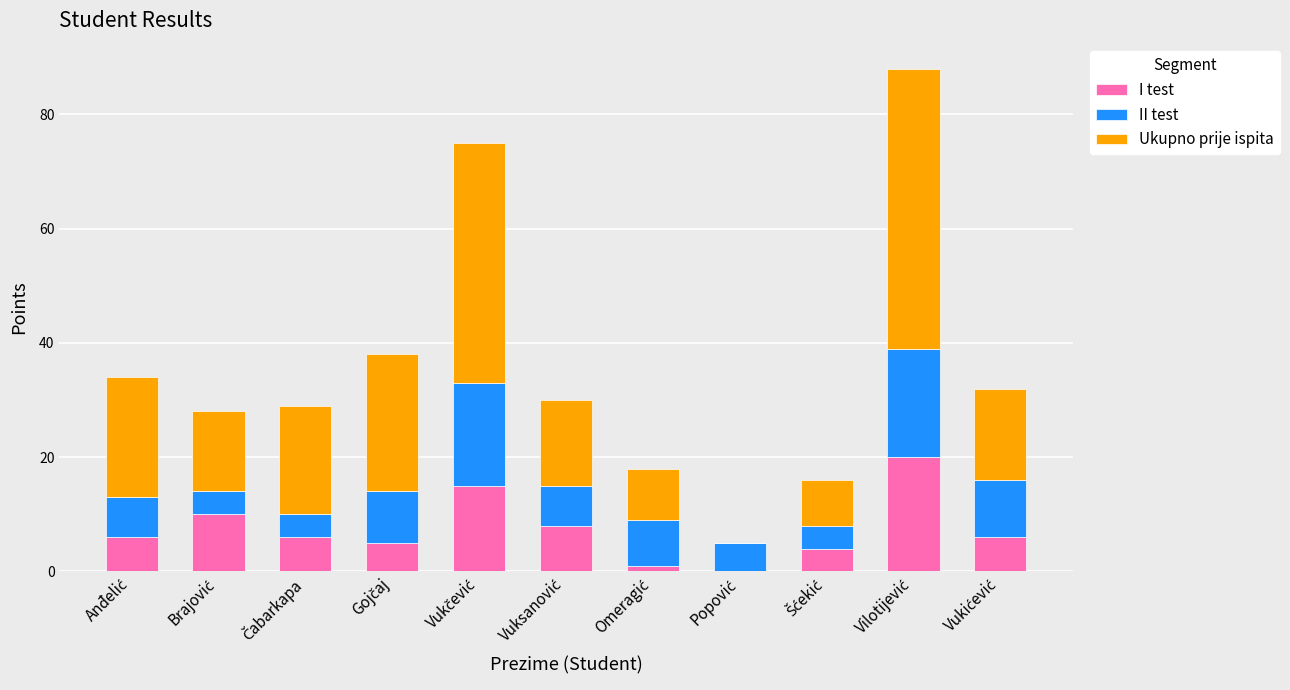

How many series are shown in this chart?

3